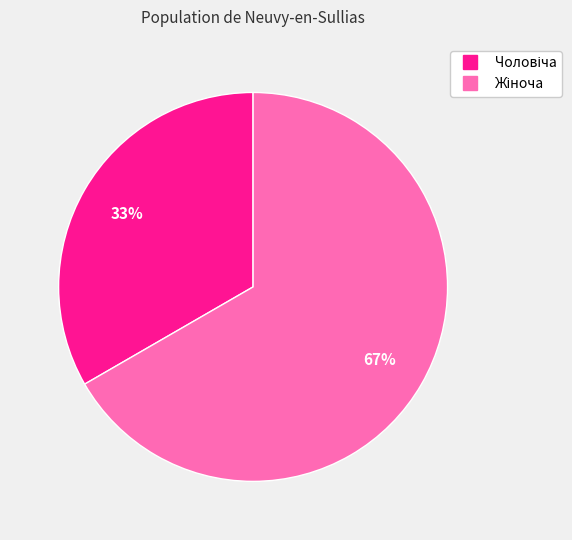

How many segments does this pie chart have?

2